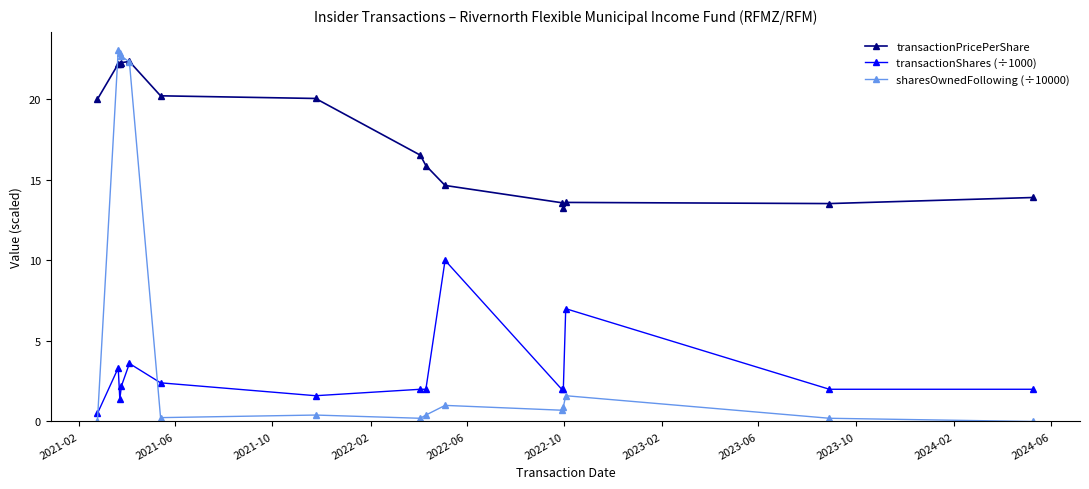

Is this an area chart (filled region under the line)?

No